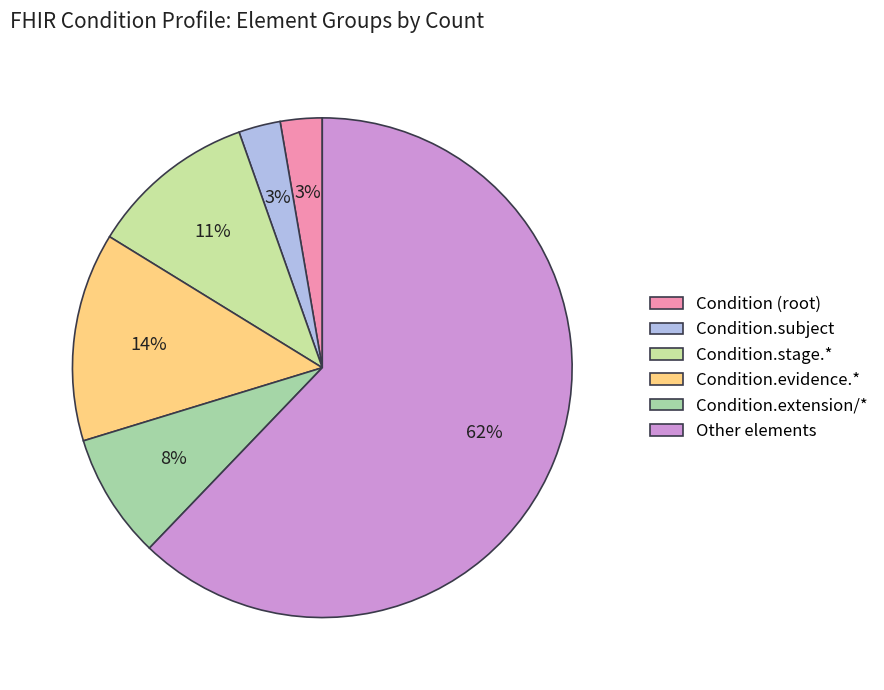

Count the number of slices in the pie.

6